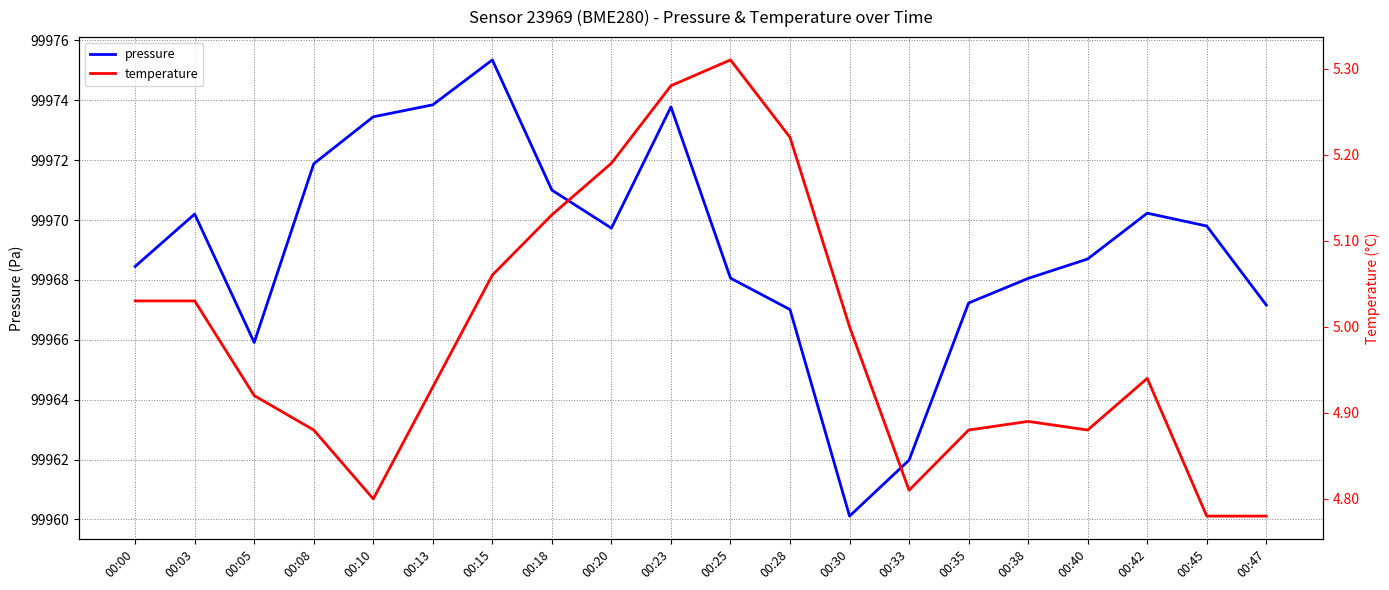

How many interior local peaks does the pressure series have?

4